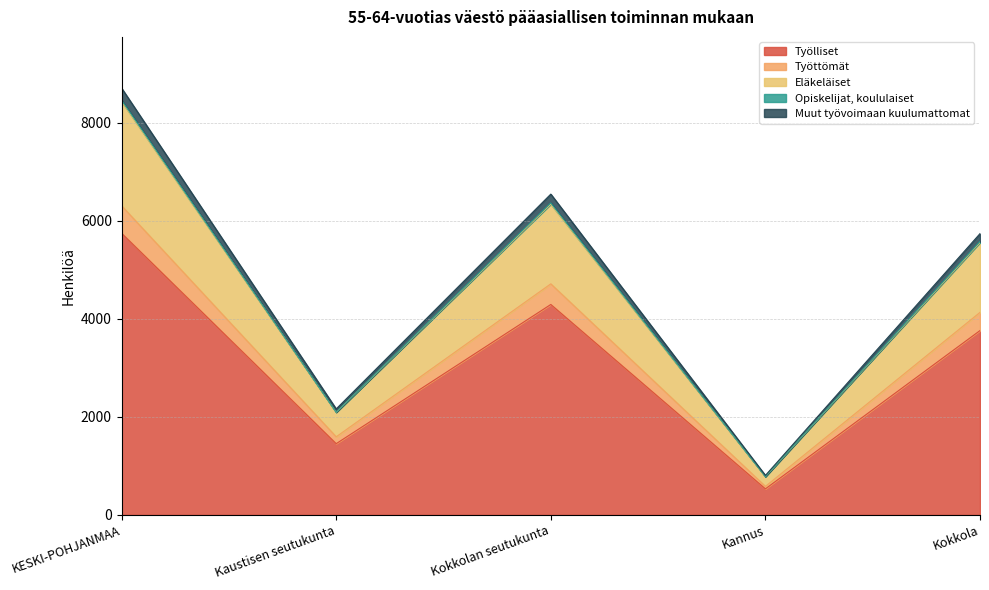

At which category is the sum across all series the highest?

KESKI-POHJANMAA